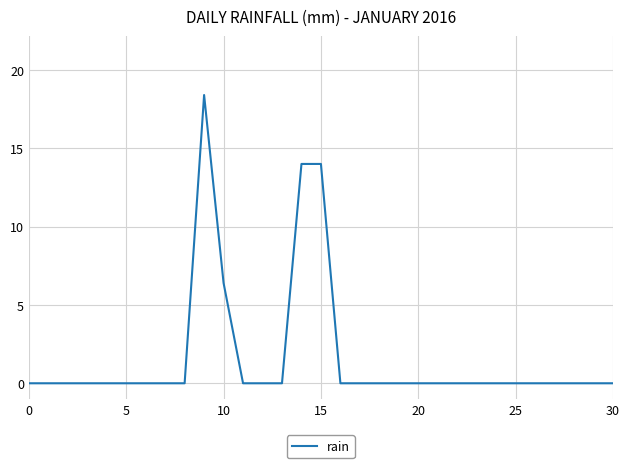

What is the difference between the maximum and minimum values?

18.4